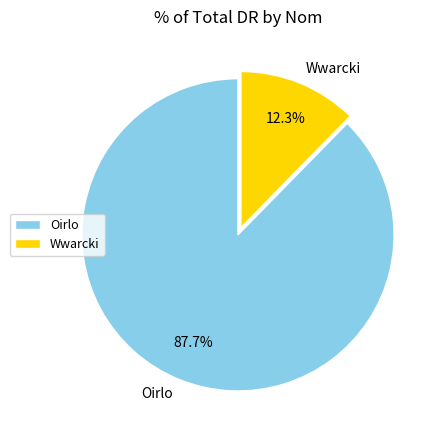

What is the majority slice?

Oirlo